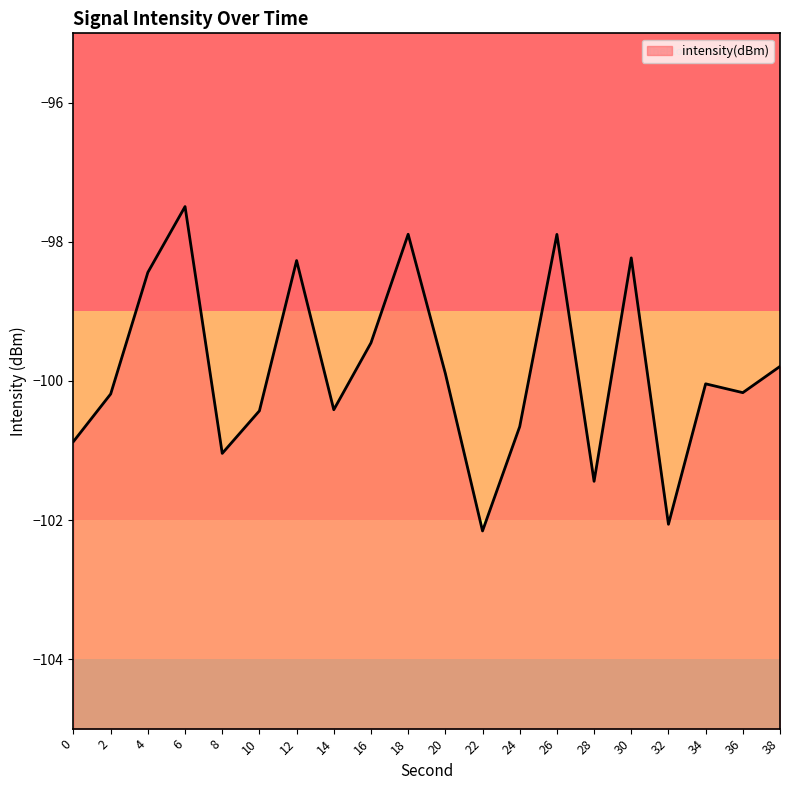

The chart shows a value of -100.7 at 24. True or false?

True